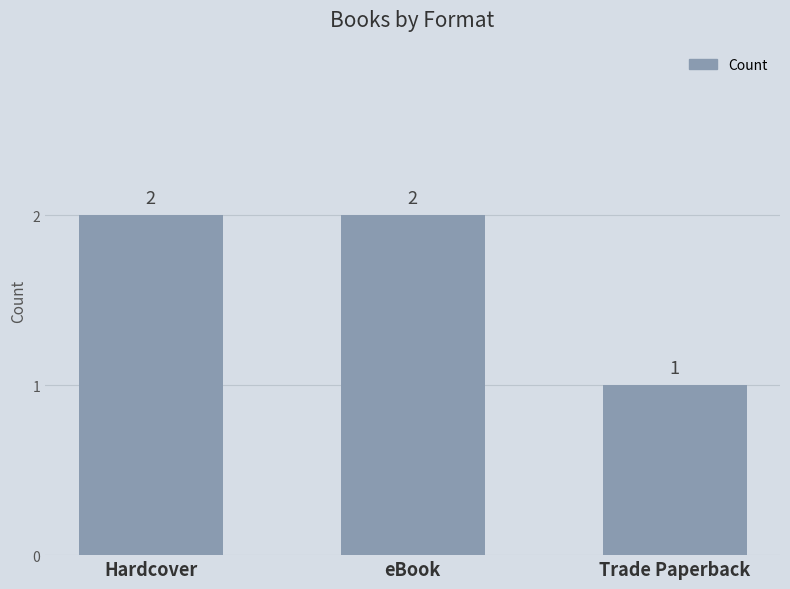

What is the approximate value at Hardcover?

2